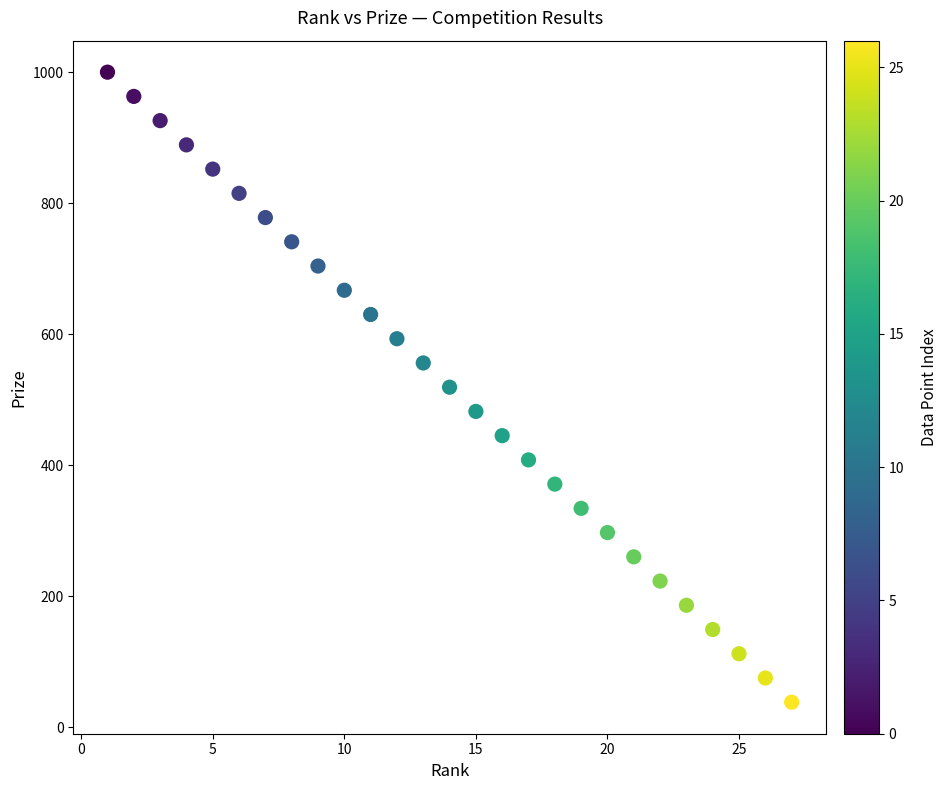

What is the range of X values (max minus min)?

26